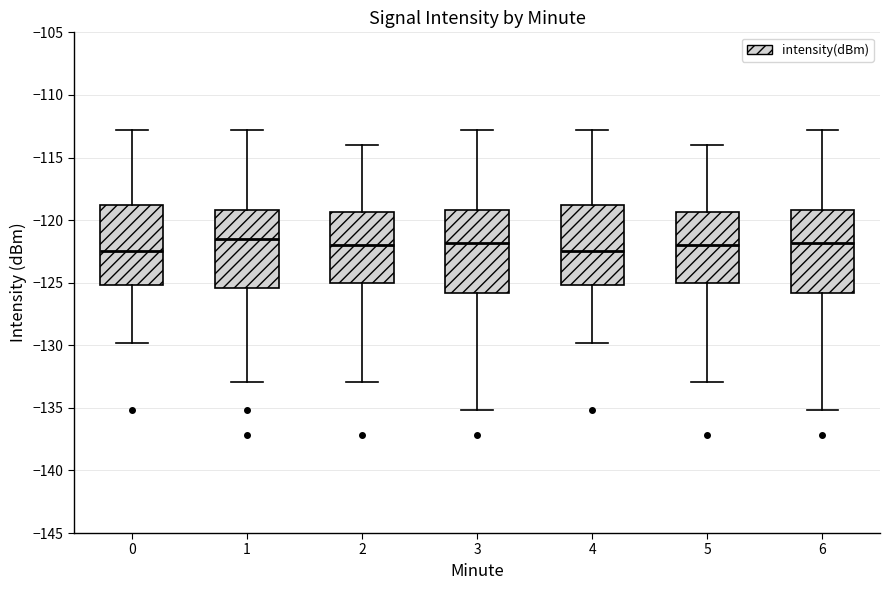

Reading left to right, transcribe this box plot: for each box, give where its median line is, the range the box spans, and where its two whiskers end, as read against the y-axis. The values are not printed on the chart, so give them approximately, as read against the axis.

0: median -122.5, box -125.0 to -119.0, whiskers -130.0 to -113.0
1: median -121.5, box -125.5 to -119.0, whiskers -133.0 to -113.0
2: median -122.0, box -125.0 to -119.5, whiskers -133.0 to -114.0
3: median -122.0, box -126.0 to -119.0, whiskers -135.0 to -113.0
4: median -122.5, box -125.0 to -119.0, whiskers -130.0 to -113.0
5: median -122.0, box -125.0 to -119.5, whiskers -133.0 to -114.0
6: median -122.0, box -126.0 to -119.0, whiskers -135.0 to -113.0